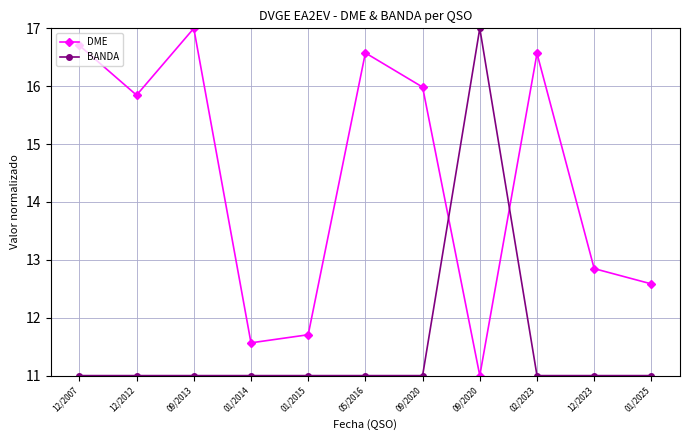

How many lines are shown in the chart?

2